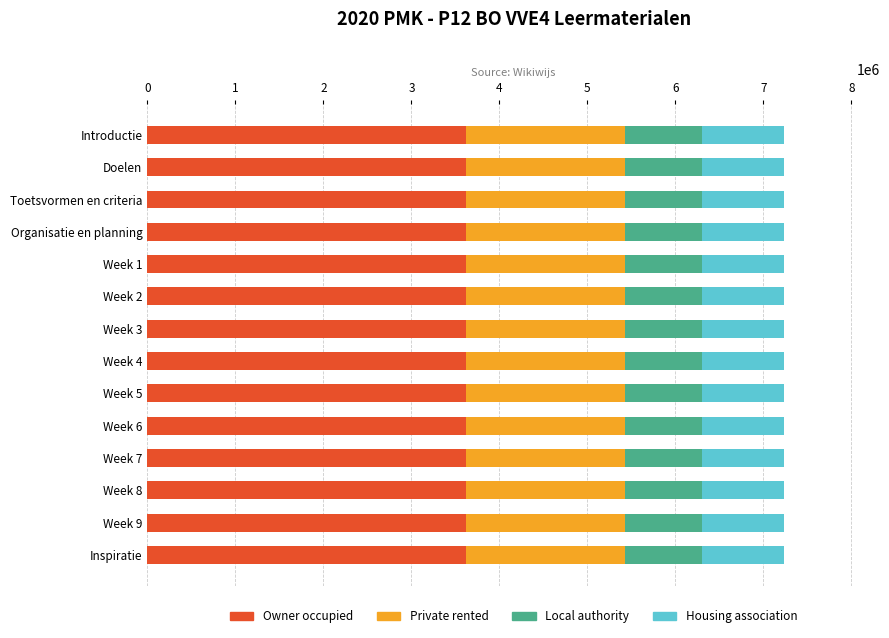

What is the total value across all series at Introductie?

7238111.0